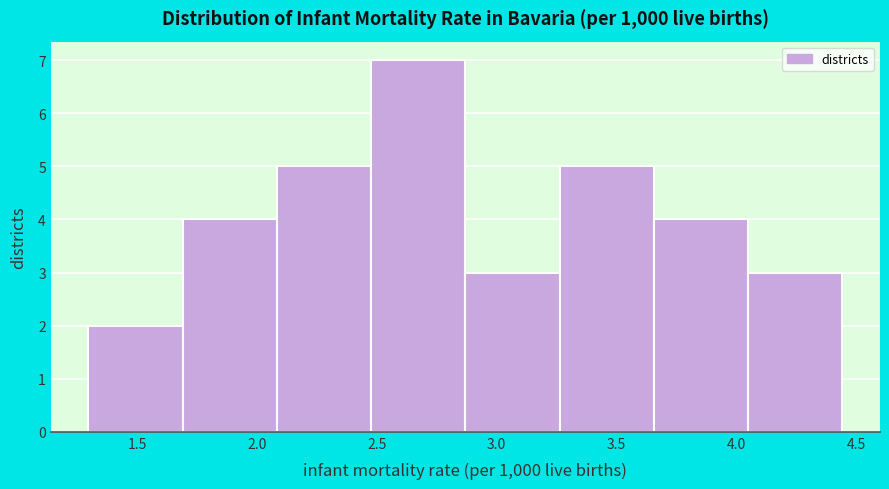

Reading left to right, transcribe this chart: for each bar, give the range it covers on the x-axis and its height. Neither the bar edges nor the heights are printed on the chart, so give them approximately, as read against the axes.

1.30 to 1.70: 2
1.70 to 2.10: 4
2.10 to 2.50: 5
2.50 to 2.85: 7
2.85 to 3.25: 3
3.25 to 3.65: 5
3.65 to 4.05: 4
4.05 to 4.45: 3